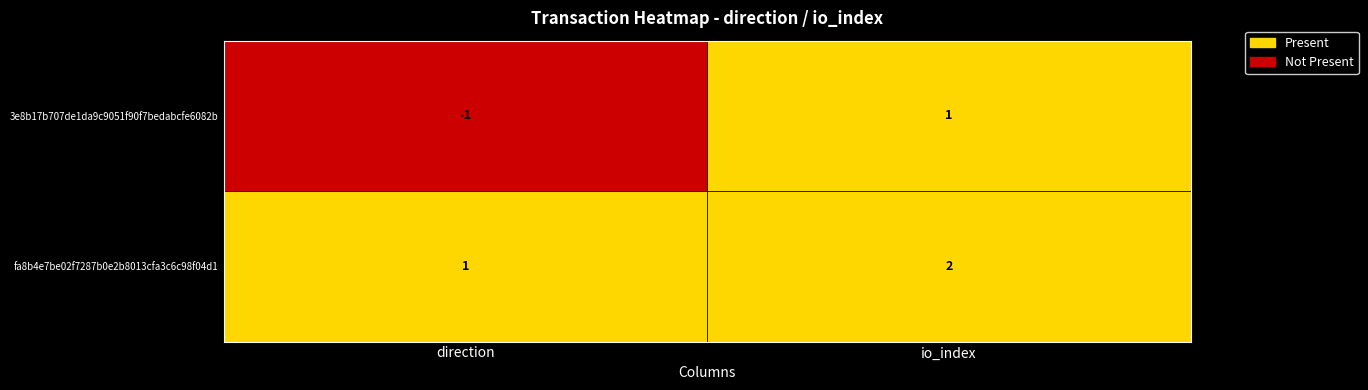

Rank the series by their average value, from lowest to highest.

3e8b17b707de1da9c9051f90f7bedabcfe6082b, fa8b4e7be02f7287b0e2b8013cfa3c6c98f04d1